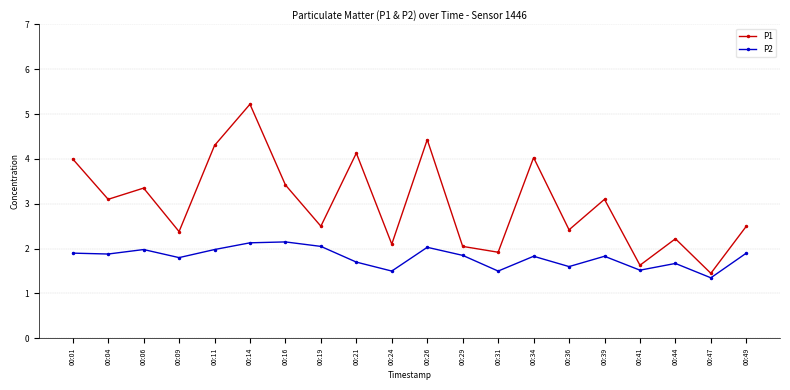

How many series are shown in this chart?

2